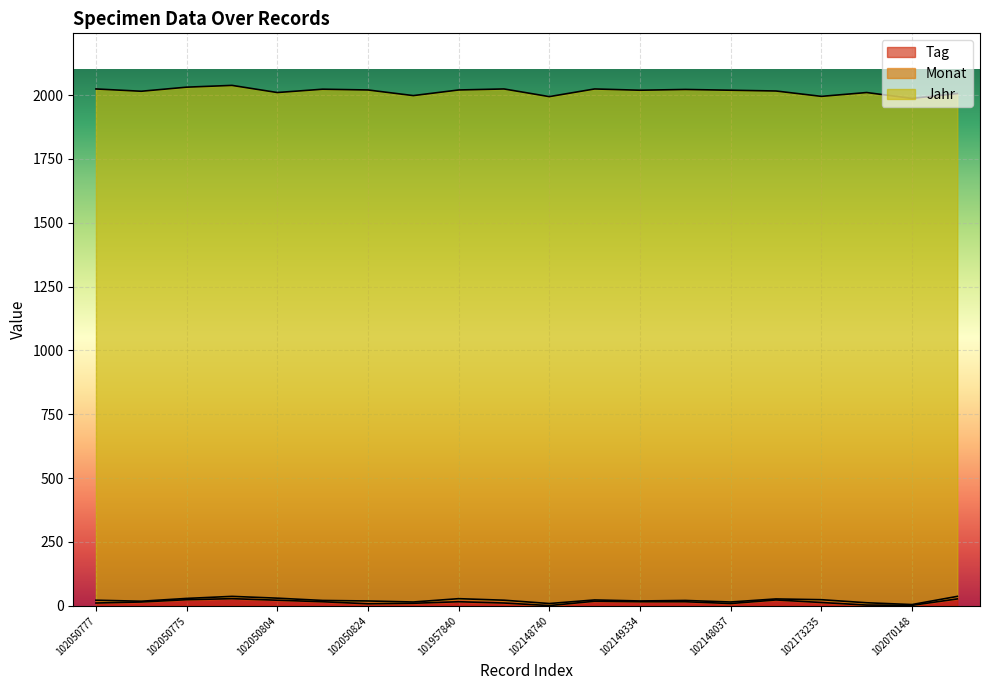

Reading left to right, transcribe all the data shown in this chart.

Tag: 11	15	24	28	22	16	8	10	16	11	1	18	16	16	9	23	13	3	2	27
Monat: 11	3	5	9	8	5	11	5	12	11	8	5	3	5	6	4	11	9	3	10
Jahr: 2002	1997	2002	2001	1980	2002	2001	1983	1992	2002	1985	2001	2000	2001	2004	1989	1971	1998	1982	1969